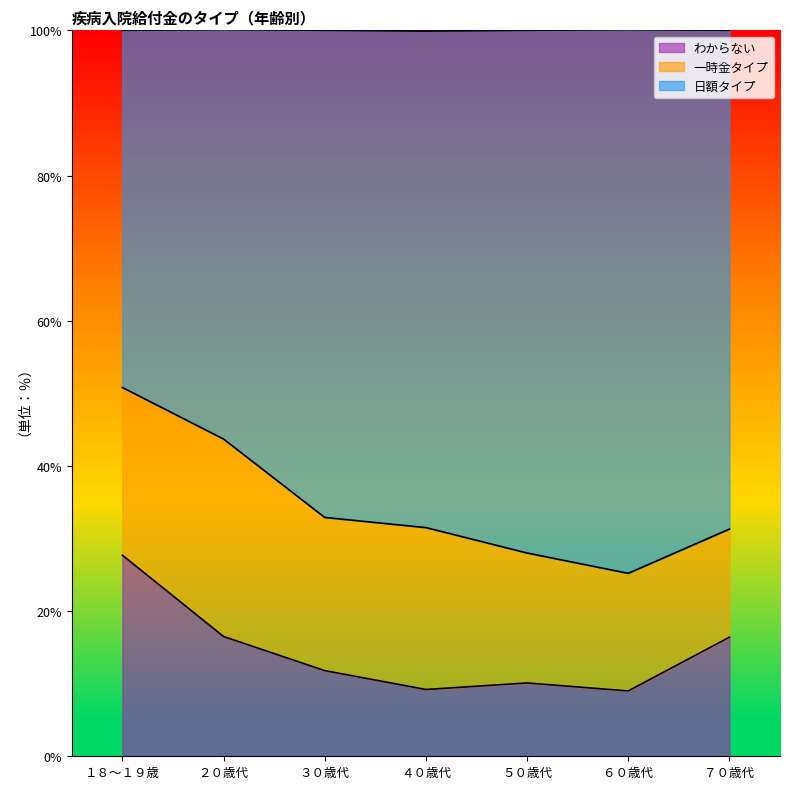

The わからない series shows 9.0 at ６０歳代. True or false?

True